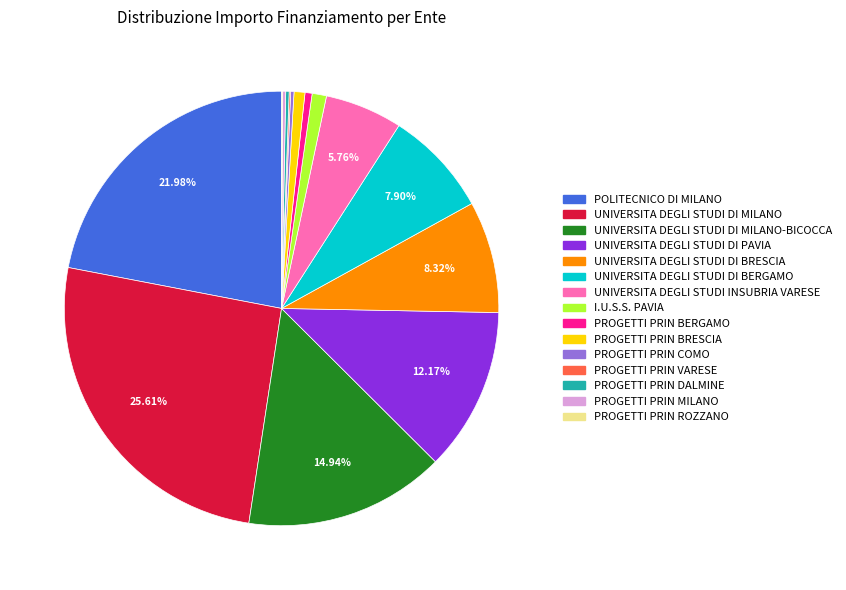

Does any single category account for the majority?

No